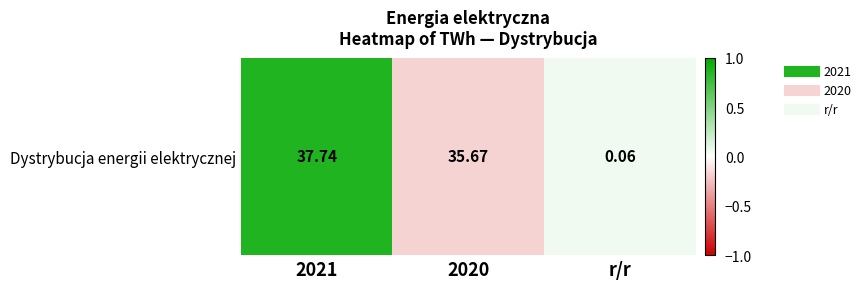

What is the sum of the values at r/r and 2020?

-0.1